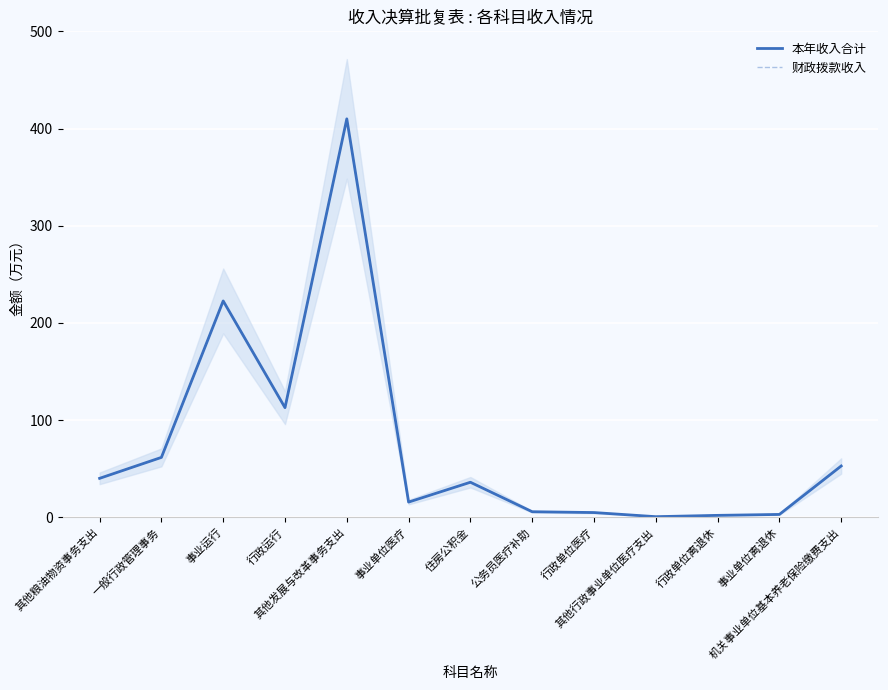

True or false: 财政拨款收入 has a value of 5.6 at 公务员医疗补助.

True